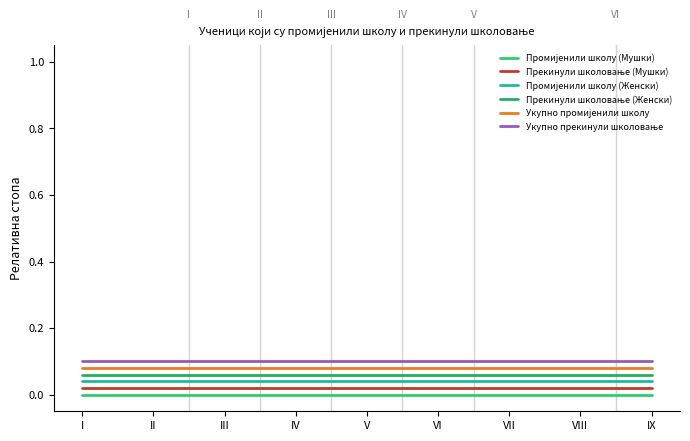

Which series has the largest total across all categories?

Укупно прекинули школовање